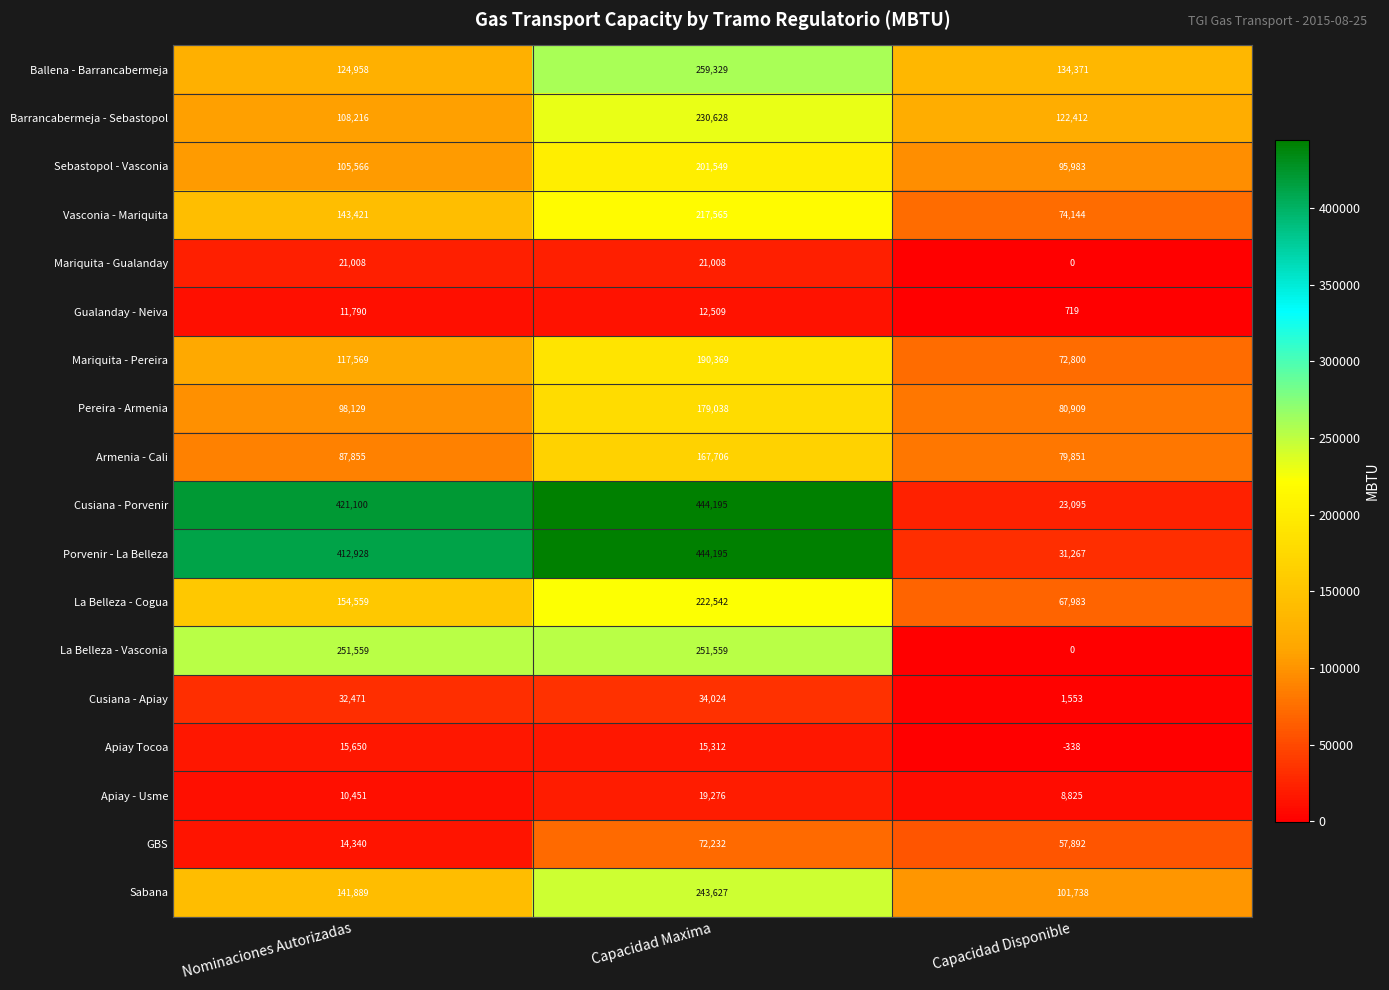

How many data points does each series have?

3